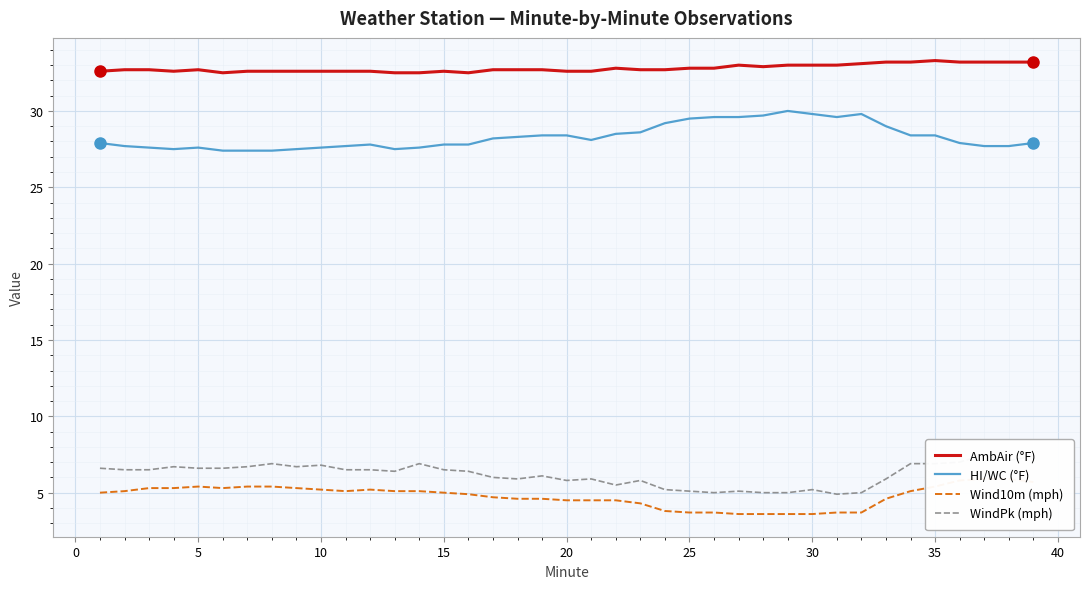

True or false: Wind10m (mph) and AmbAir (°F) cross at least once.

False